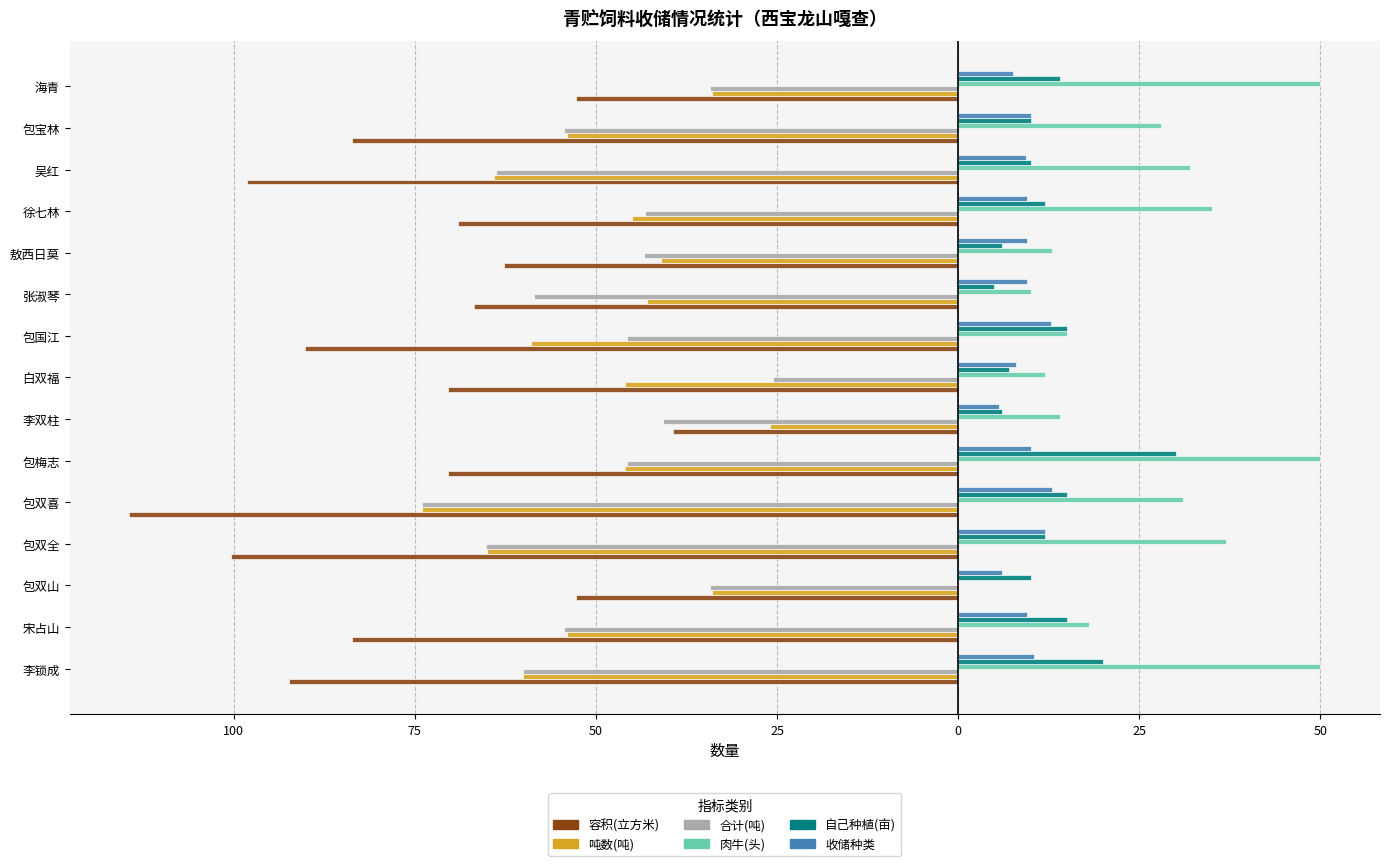

What are all the series names shown in the legend?

容积(立方米), 吨数(吨), 合计(吨), 肉牛(头), 自己种植(亩), 收储种类